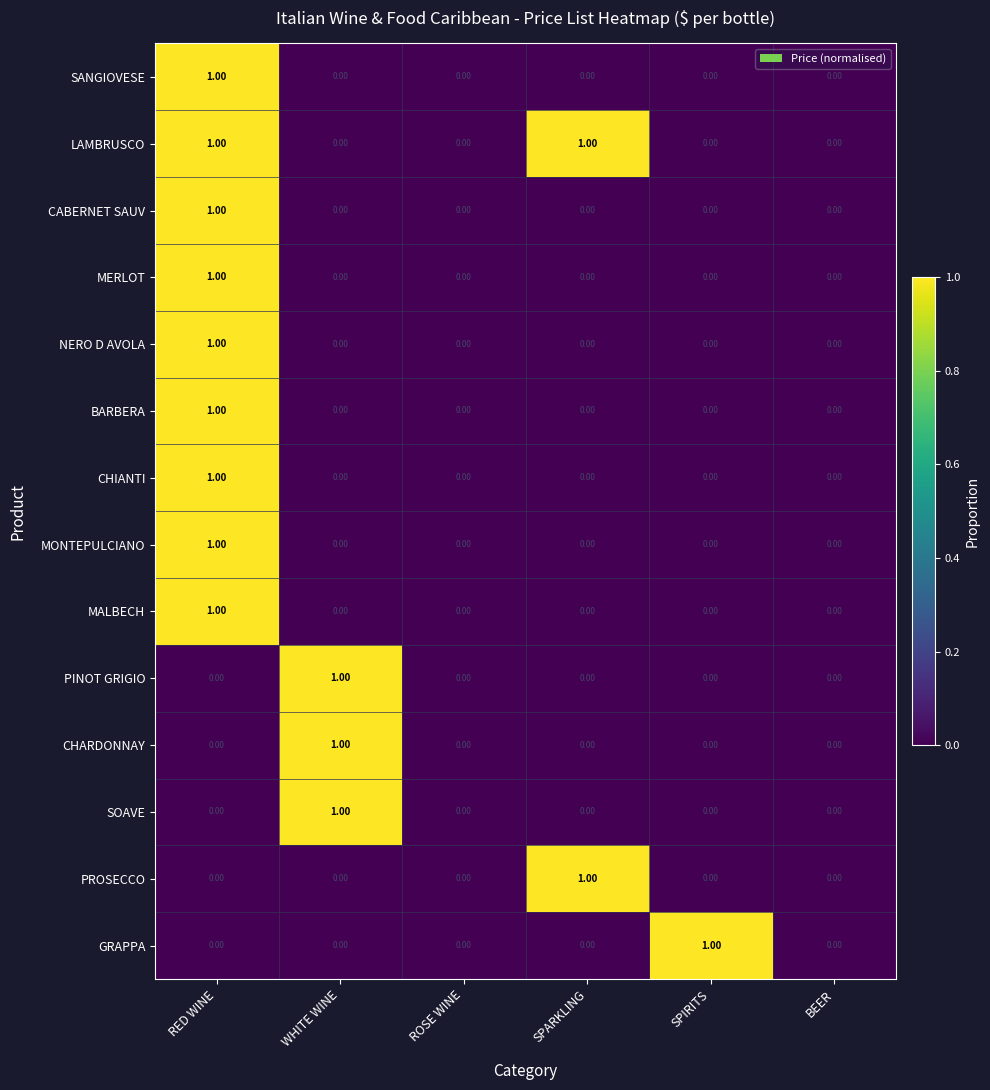

Which series has the largest total across all categories?

LAMBRUSCO